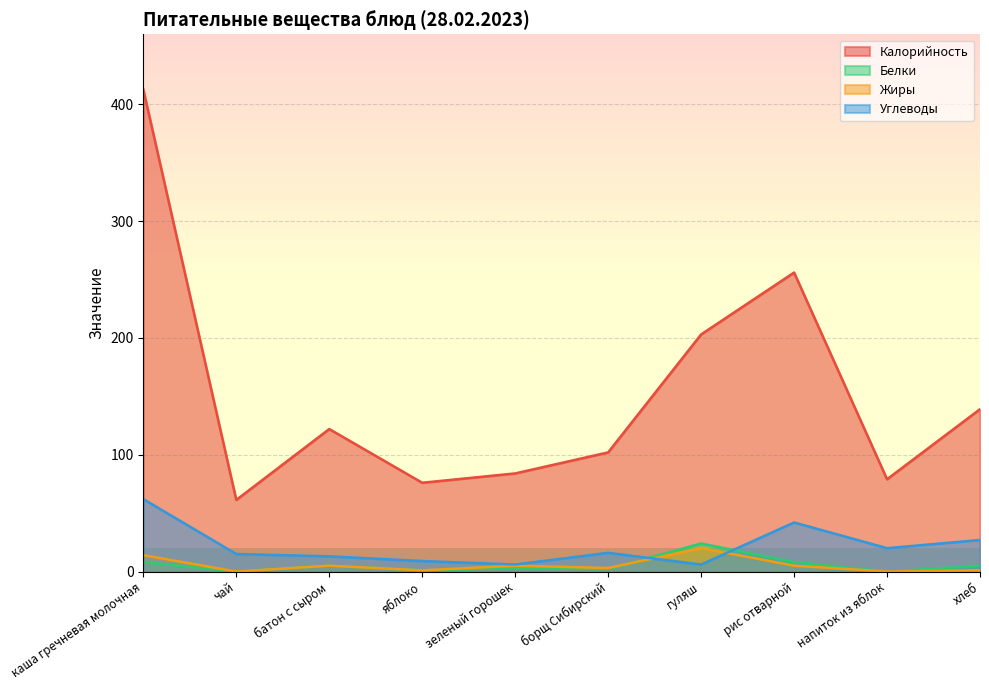

In Углеводы, how many points are higher than both neighbors (excluding endpoints)?

2